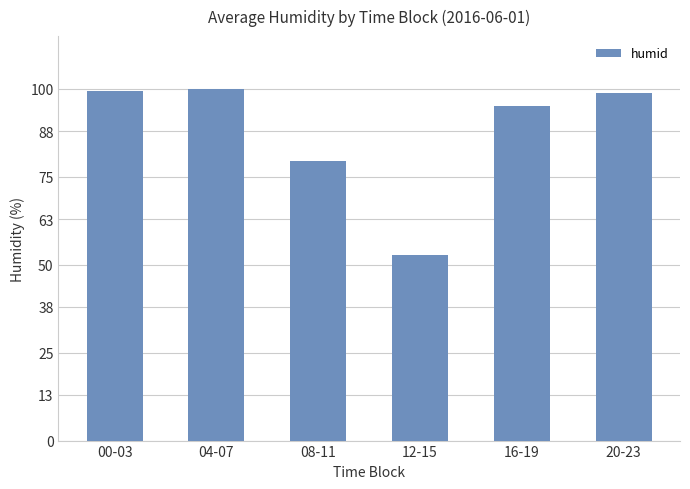

What is the greatest value displayed?

100.0